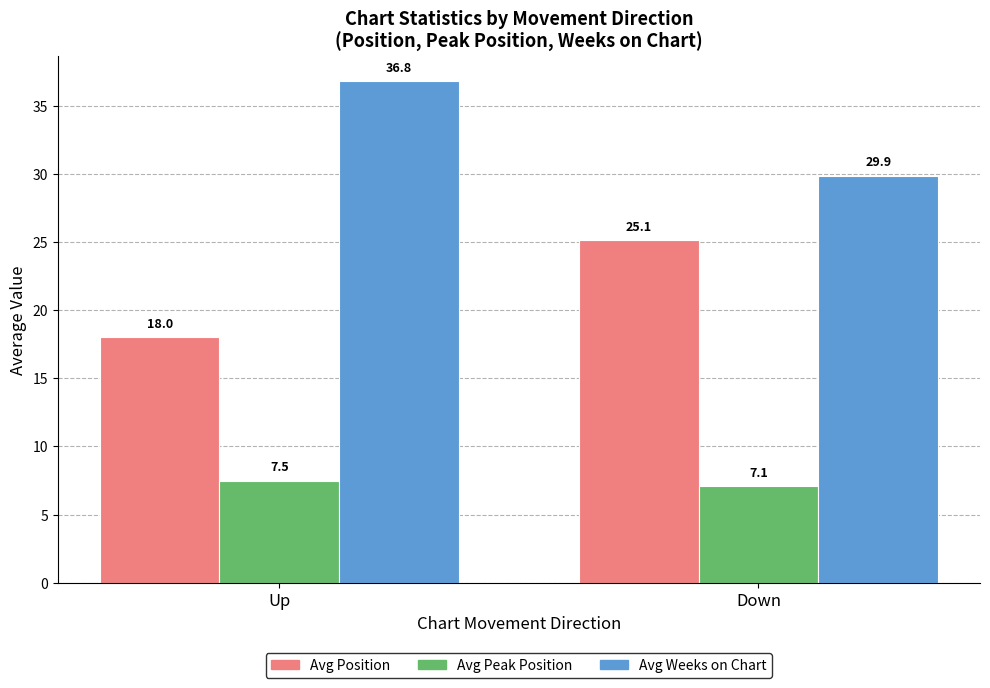

What is the total value across all series at Down?

62.1